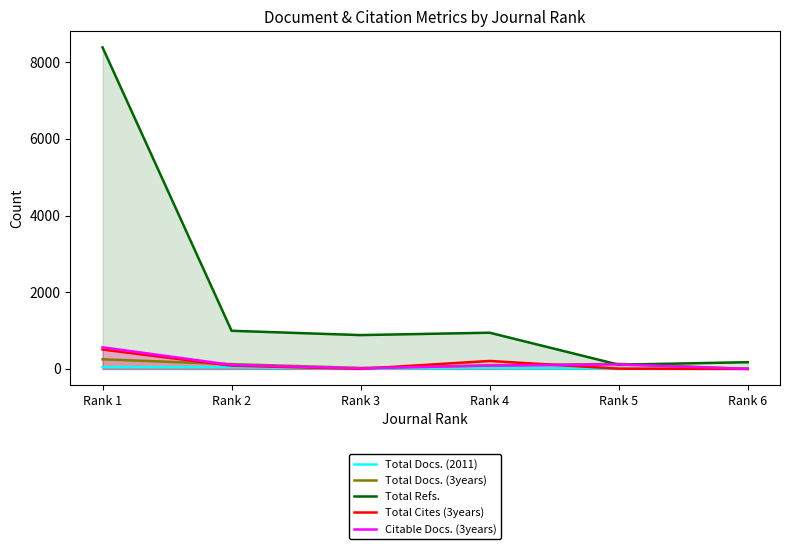

True or false: Total Cites (3years) and Total Refs. intersect in this chart.

False